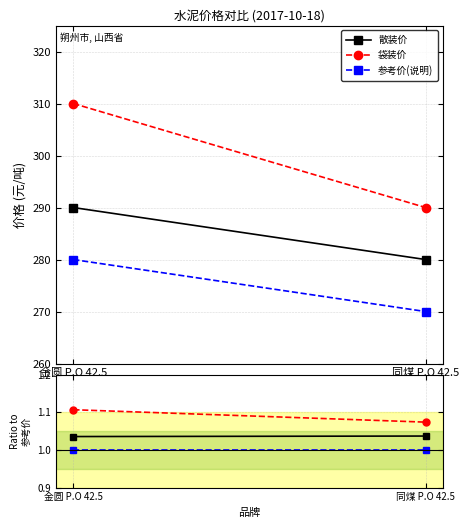

Between 金圆 P.O 42.5 and 同煤 P.O 42.5, which series saw the biggest shift?

袋装价